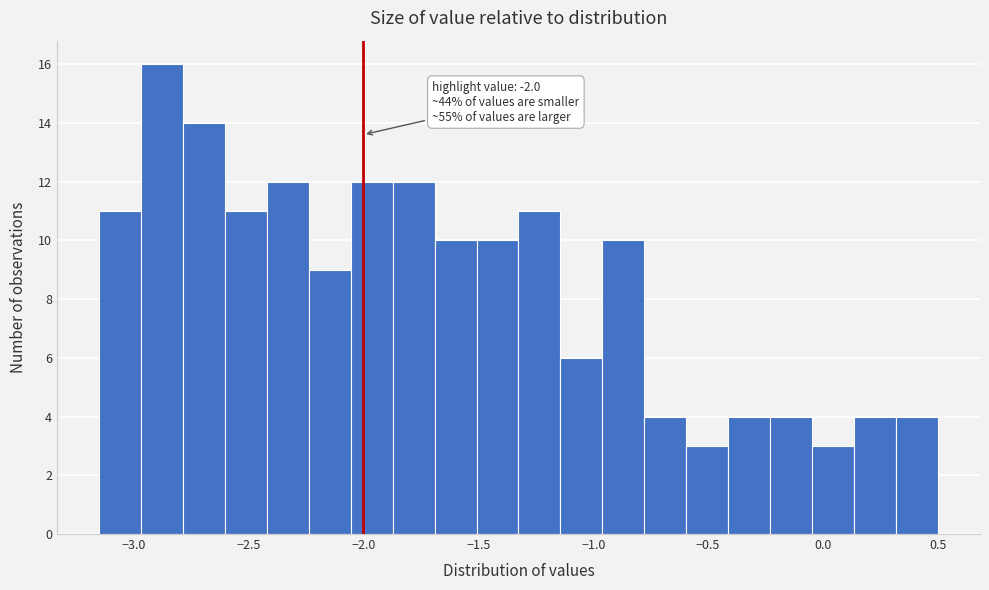

Around what value on the x-axis is the tallest bar? Give the approximate position of its centre, as read against the axis.

-2.90